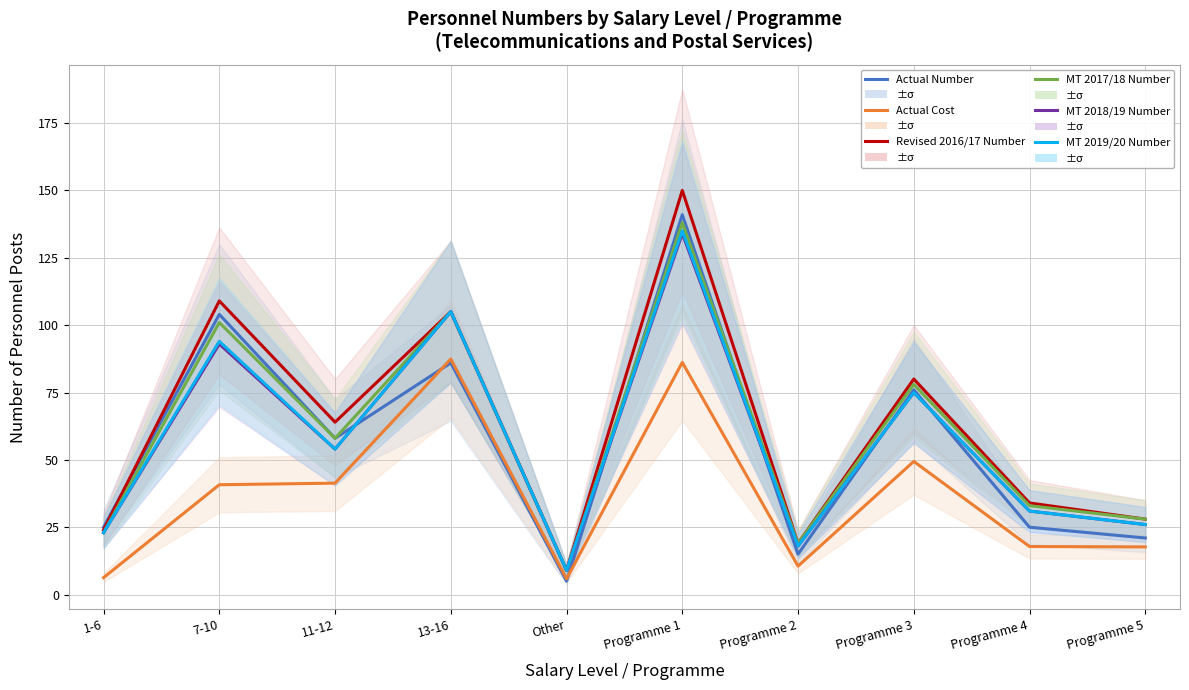

Does the chart display data point markers on the line(s)?

No